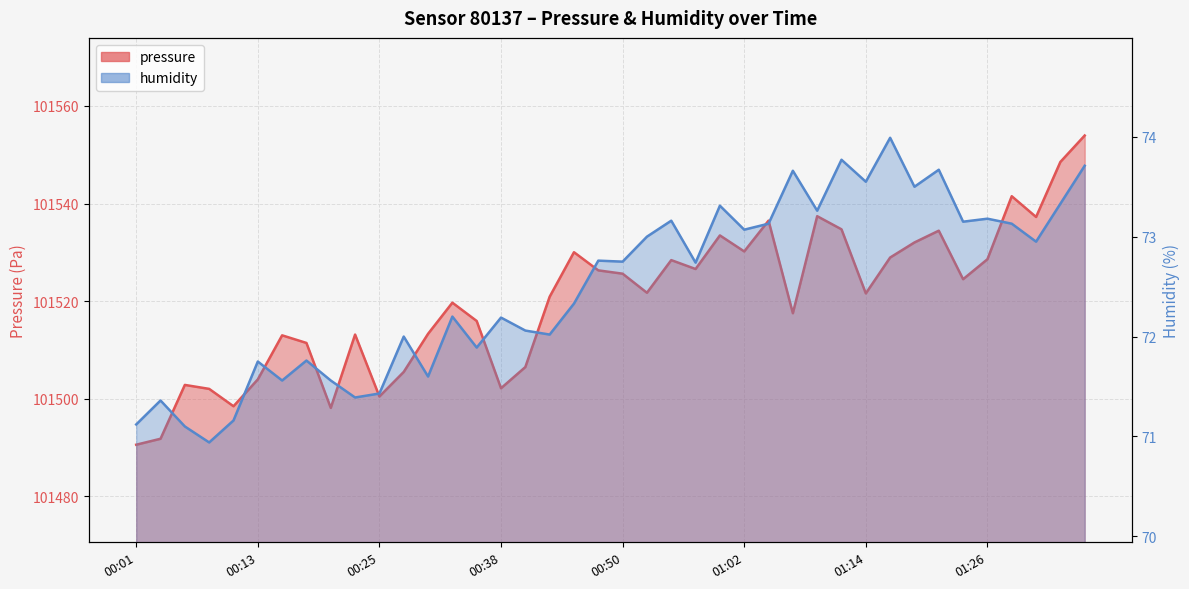

How many lines are shown in the chart?

2